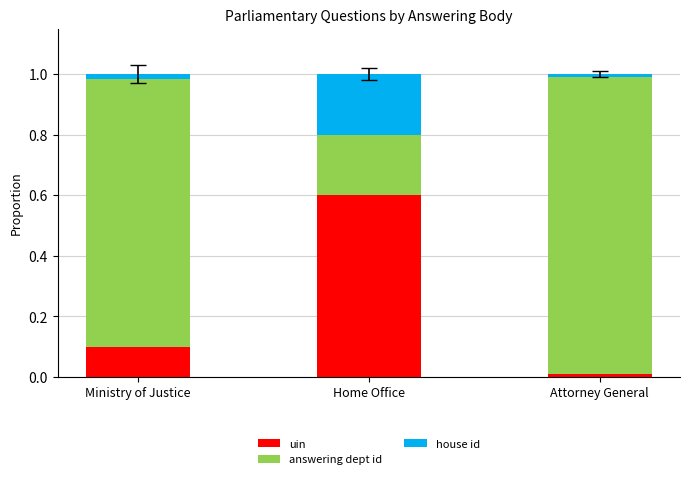

At which label does uin reach its minimum?

Attorney General